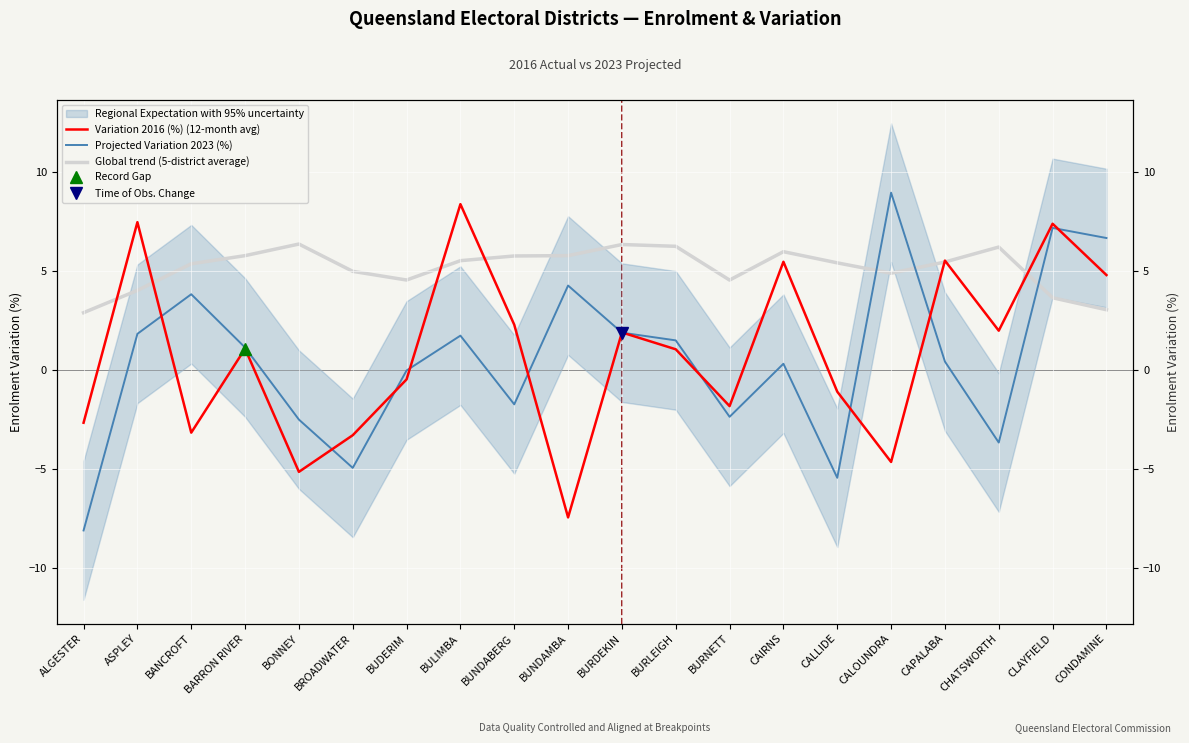

Which series changed the most between ASPLEY and BURNETT?

Variation 2016 (%) (12-month avg)